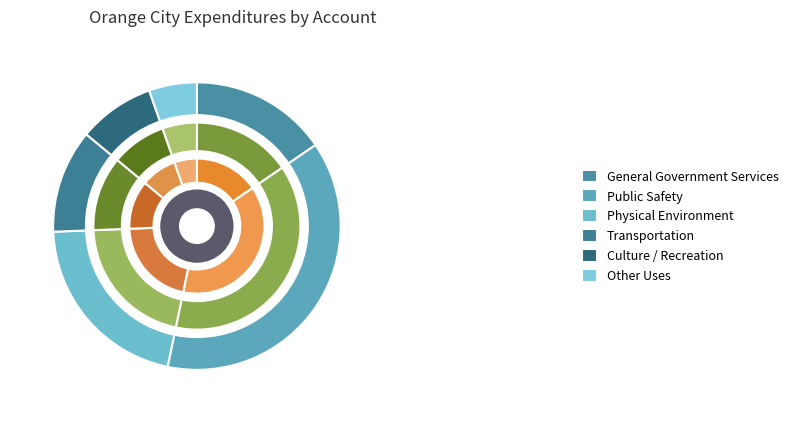

What percentage is the Other Uses slice, to the nearest percent?

5%